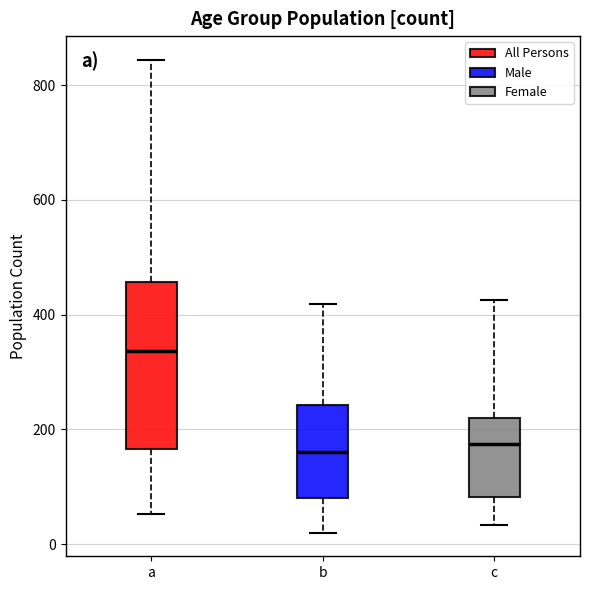

Which box is the tallest, from its lower edge to its upper edge?

a